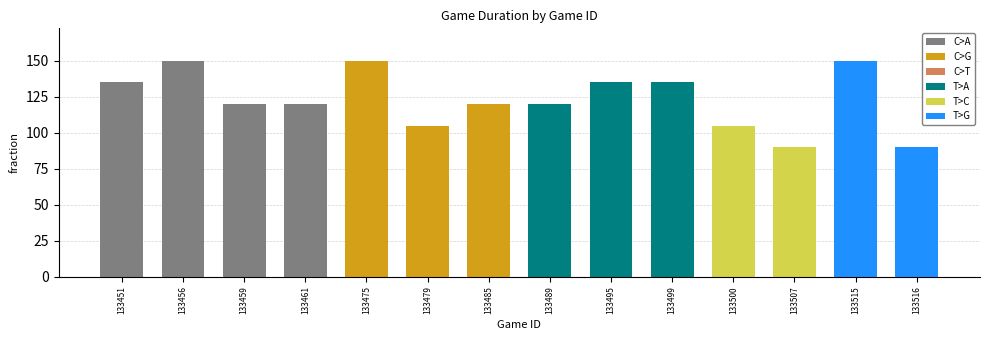

The value at 133475 is 87. True or false?

False